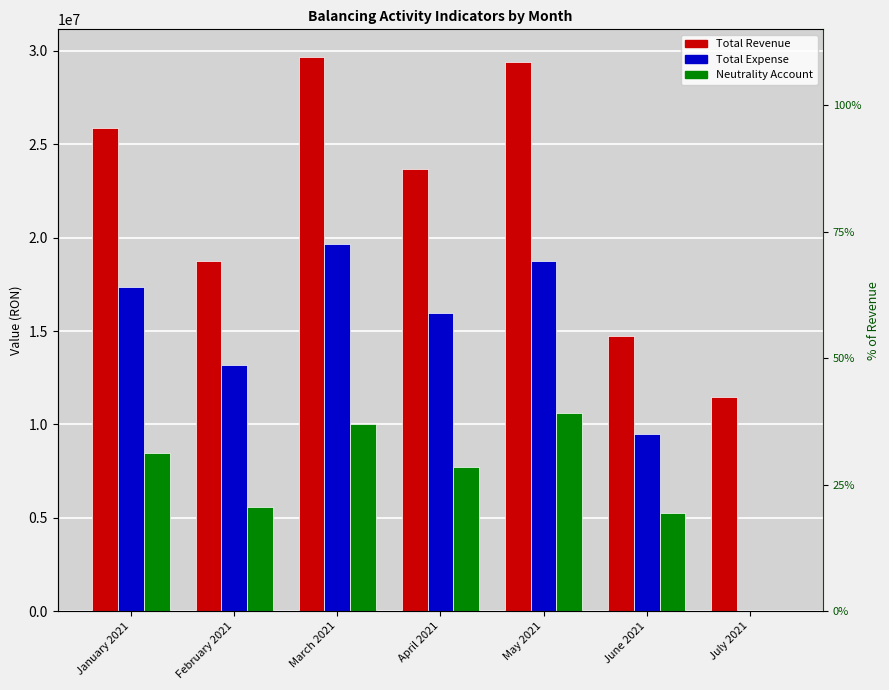

Rank the series by their average value, from lowest to highest.

Neutrality Account, Total Expense, Total Revenue